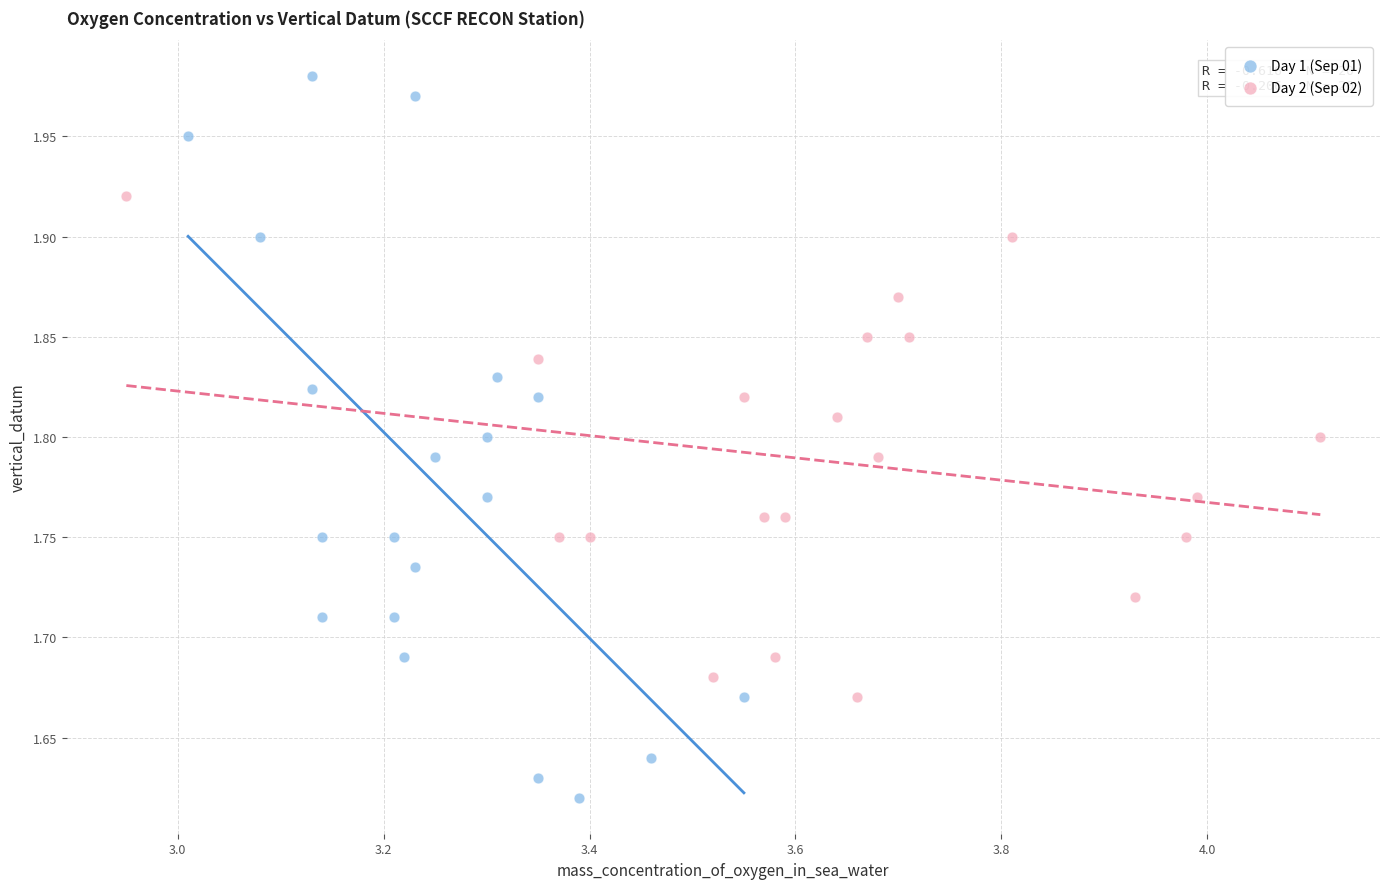

Which series contains the lowest Y value?

Day 1 (Sep 01)